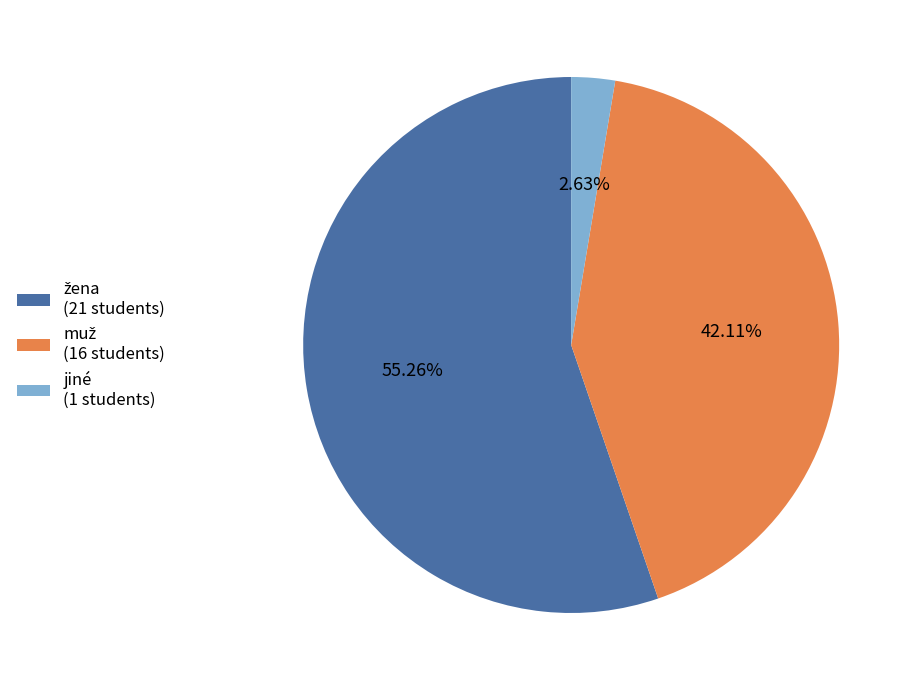

Which category has the smallest portion of the pie?

jiné